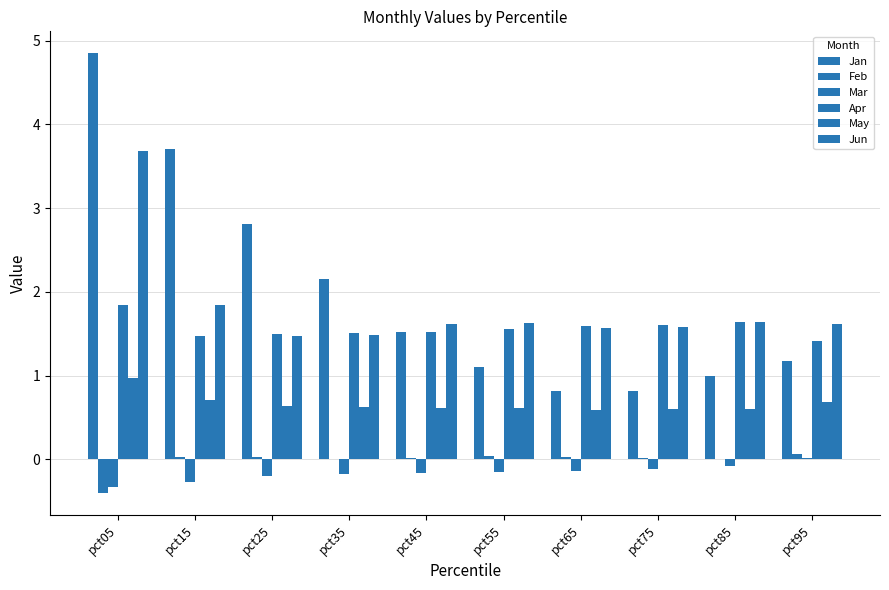

Count the number of categories in the chart.

10